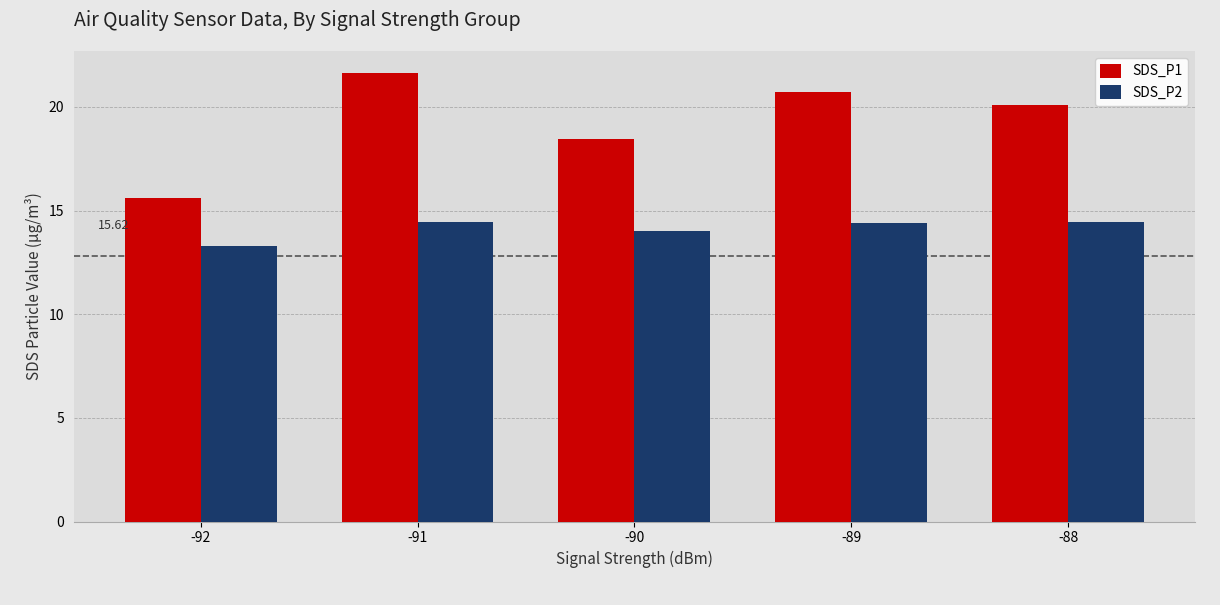

Which series has the largest range (max minus min)?

SDS_P1